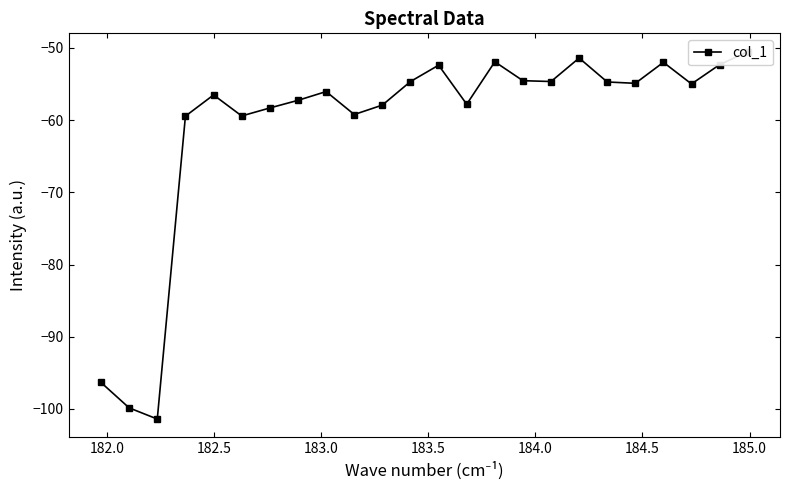

The chart shows a value of -152.0 at 182.0. True or false?

False